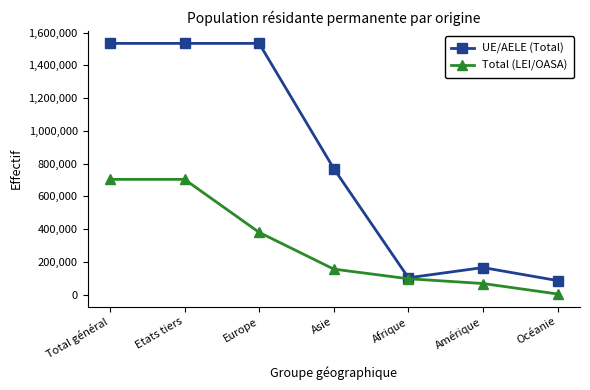

How many values in the UE/AELE (Total) series are below 769270?

3